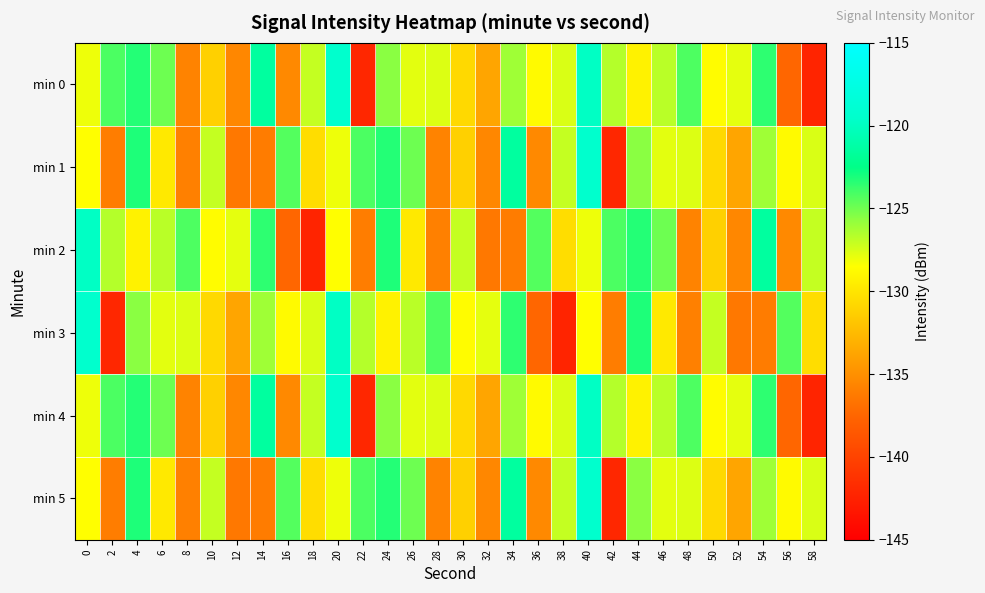

How many series are shown in this chart?

6